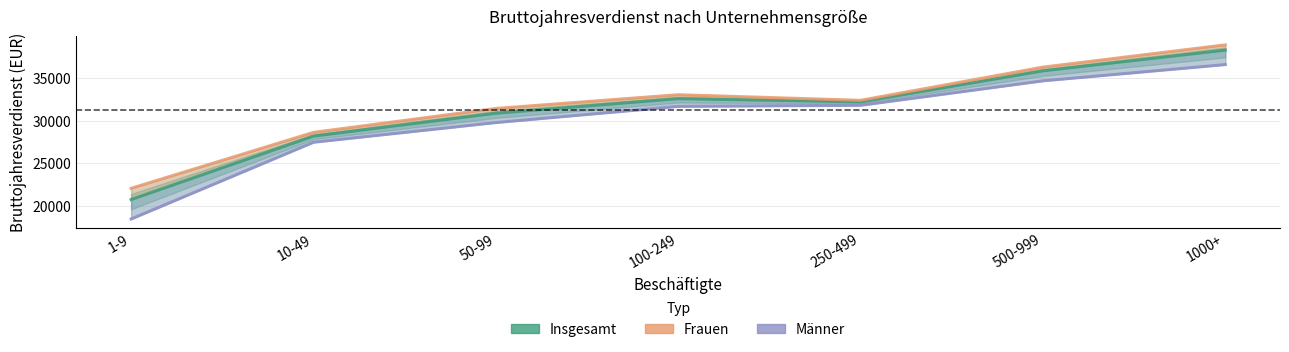

At how many categories does at least one series exceed 21331?

7